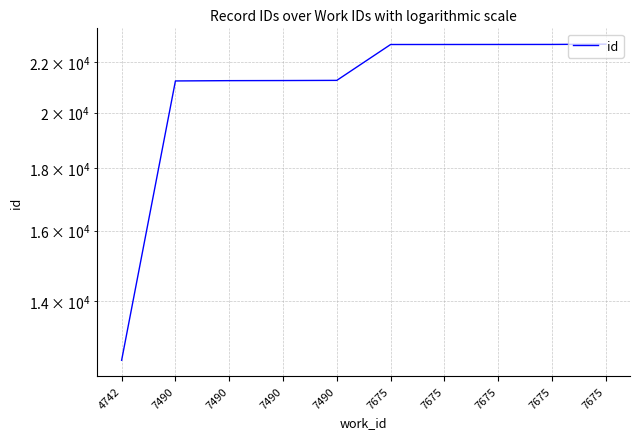

What is the change in value from 4742 to 7675?

+10236